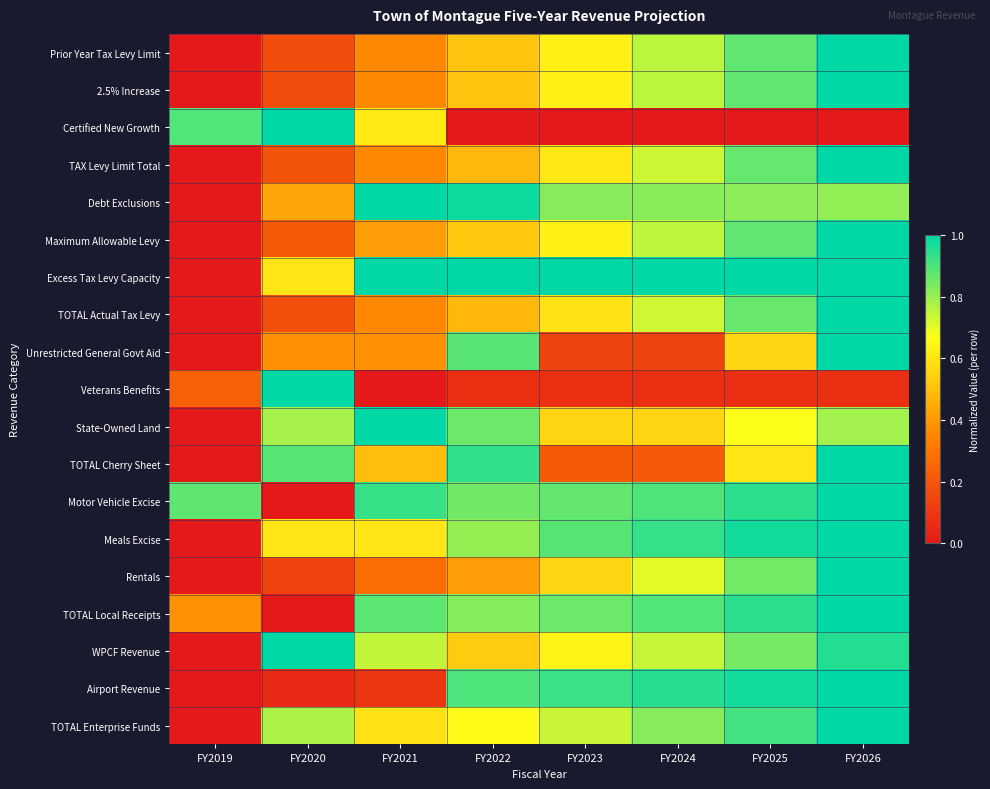

Reading left to right, list all the values displayed in this chart.

Prior Year Tax Levy Limit: FY2019=0.0	FY2020=0.2	FY2021=0.4	FY2022=0.5	FY2023=0.6	FY2024=0.8	FY2025=0.9	FY2026=1.0
2.5% Increase: FY2019=0.0	FY2020=0.2	FY2021=0.4	FY2022=0.5	FY2023=0.6	FY2024=0.8	FY2025=0.9	FY2026=1.0
Certified New Growth: FY2019=0.9	FY2020=1.0	FY2021=0.6	FY2022=0.0	FY2023=0.0	FY2024=0.0	FY2025=0.0	FY2026=0.0
TAX Levy Limit Total: FY2019=0.0	FY2020=0.2	FY2021=0.4	FY2022=0.5	FY2023=0.6	FY2024=0.7	FY2025=0.9	FY2026=1.0
Debt Exclusions: FY2019=0.0	FY2020=0.4	FY2021=1.0	FY2022=1.0	FY2023=0.8	FY2024=0.8	FY2025=0.8	FY2026=0.8
Maximum Allowable Levy: FY2019=0.0	FY2020=0.2	FY2021=0.4	FY2022=0.5	FY2023=0.6	FY2024=0.8	FY2025=0.9	FY2026=1.0
Excess Tax Levy Capacity: FY2019=0.0	FY2020=0.6	FY2021=1.0	FY2022=1.0	FY2023=1.0	FY2024=1.0	FY2025=1.0	FY2026=1.0
TOTAL Actual Tax Levy: FY2019=0.0	FY2020=0.2	FY2021=0.4	FY2022=0.5	FY2023=0.6	FY2024=0.7	FY2025=0.9	FY2026=1.0
Unrestricted General Govt Aid: FY2019=0.0	FY2020=0.4	FY2021=0.4	FY2022=0.9	FY2023=0.1	FY2024=0.1	FY2025=0.6	FY2026=1.0
Veterans Benefits: FY2019=0.2	FY2020=1.0	FY2021=0.0	FY2022=0.1	FY2023=0.1	FY2024=0.1	FY2025=0.1	FY2026=0.1
State-Owned Land: FY2019=0.0	FY2020=0.8	FY2021=1.0	FY2022=0.9	FY2023=0.6	FY2024=0.6	FY2025=0.7	FY2026=0.8
TOTAL Cherry Sheet: FY2019=0.0	FY2020=0.9	FY2021=0.5	FY2022=0.9	FY2023=0.2	FY2024=0.2	FY2025=0.6	FY2026=1.0
Motor Vehicle Excise: FY2019=0.9	FY2020=0.0	FY2021=0.9	FY2022=0.8	FY2023=0.9	FY2024=0.9	FY2025=0.9	FY2026=1.0
Meals Excise: FY2019=0.0	FY2020=0.6	FY2021=0.6	FY2022=0.8	FY2023=0.9	FY2024=0.9	FY2025=1.0	FY2026=1.0
Rentals: FY2019=0.0	FY2020=0.1	FY2021=0.3	FY2022=0.4	FY2023=0.6	FY2024=0.7	FY2025=0.8	FY2026=1.0
TOTAL Local Receipts: FY2019=0.4	FY2020=0.0	FY2021=0.9	FY2022=0.8	FY2023=0.9	FY2024=0.9	FY2025=0.9	FY2026=1.0
WPCF Revenue: FY2019=0.0	FY2020=1.0	FY2021=0.7	FY2022=0.5	FY2023=0.6	FY2024=0.7	FY2025=0.8	FY2026=1.0
Airport Revenue: FY2019=0.0	FY2020=0.1	FY2021=0.1	FY2022=0.9	FY2023=0.9	FY2024=0.9	FY2025=1.0	FY2026=1.0
TOTAL Enterprise Funds: FY2019=0.0	FY2020=0.8	FY2021=0.6	FY2022=0.7	FY2023=0.7	FY2024=0.8	FY2025=0.9	FY2026=1.0